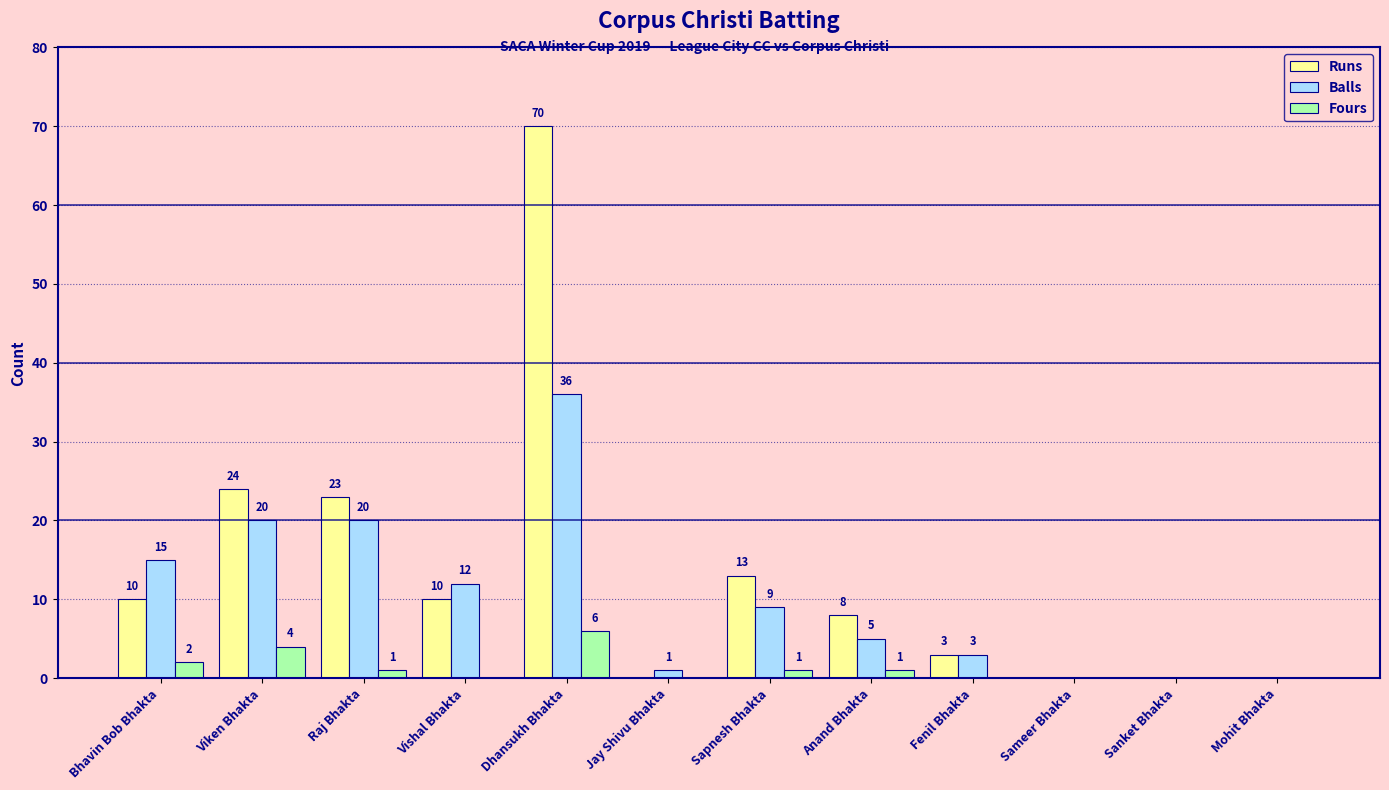

At which category does the chart reach its peak across all series?

Dhansukh Bhakta